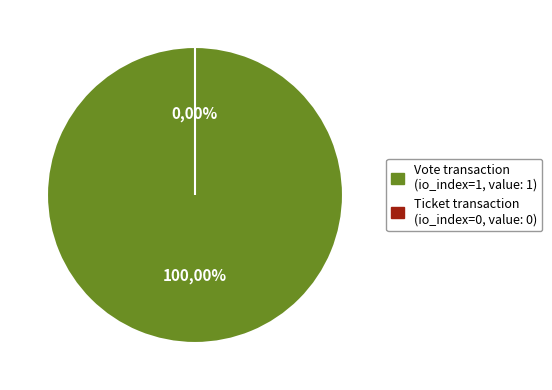

Is it true that Ticket (io_index=0) is 14% of the pie?

False